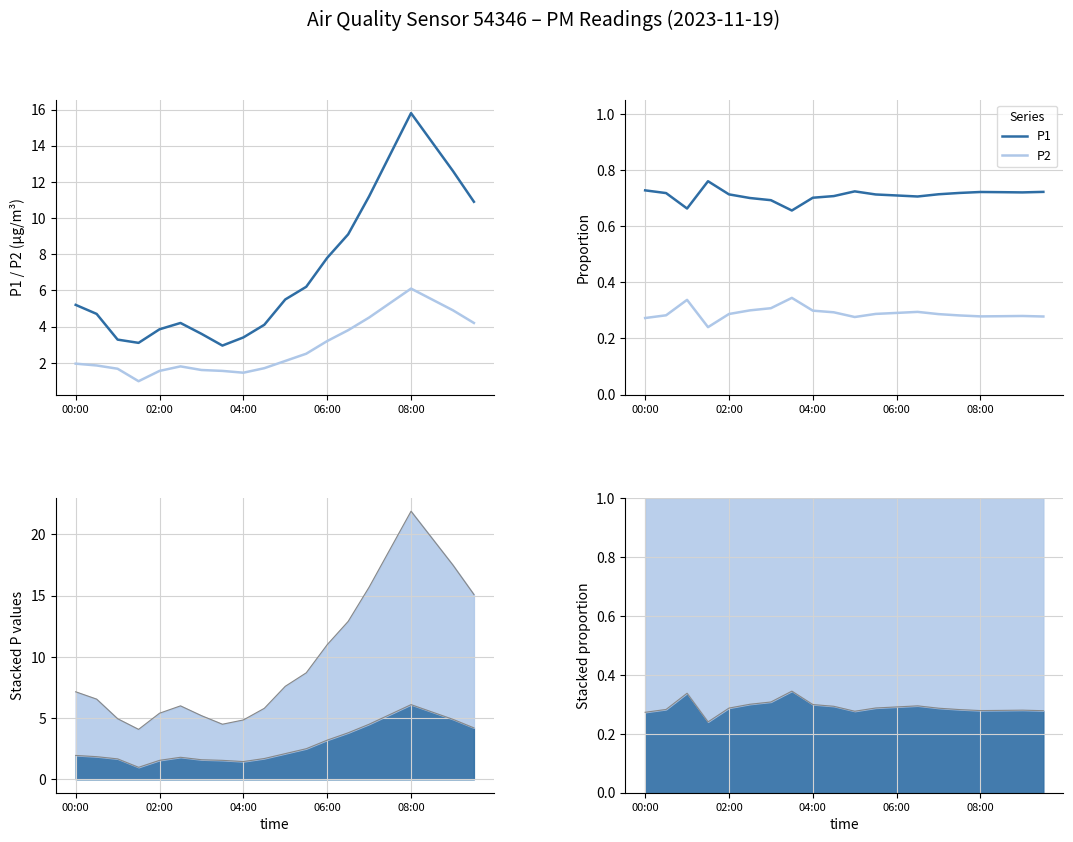

What is the value of the P1 point at the 19th from the left?

0.7